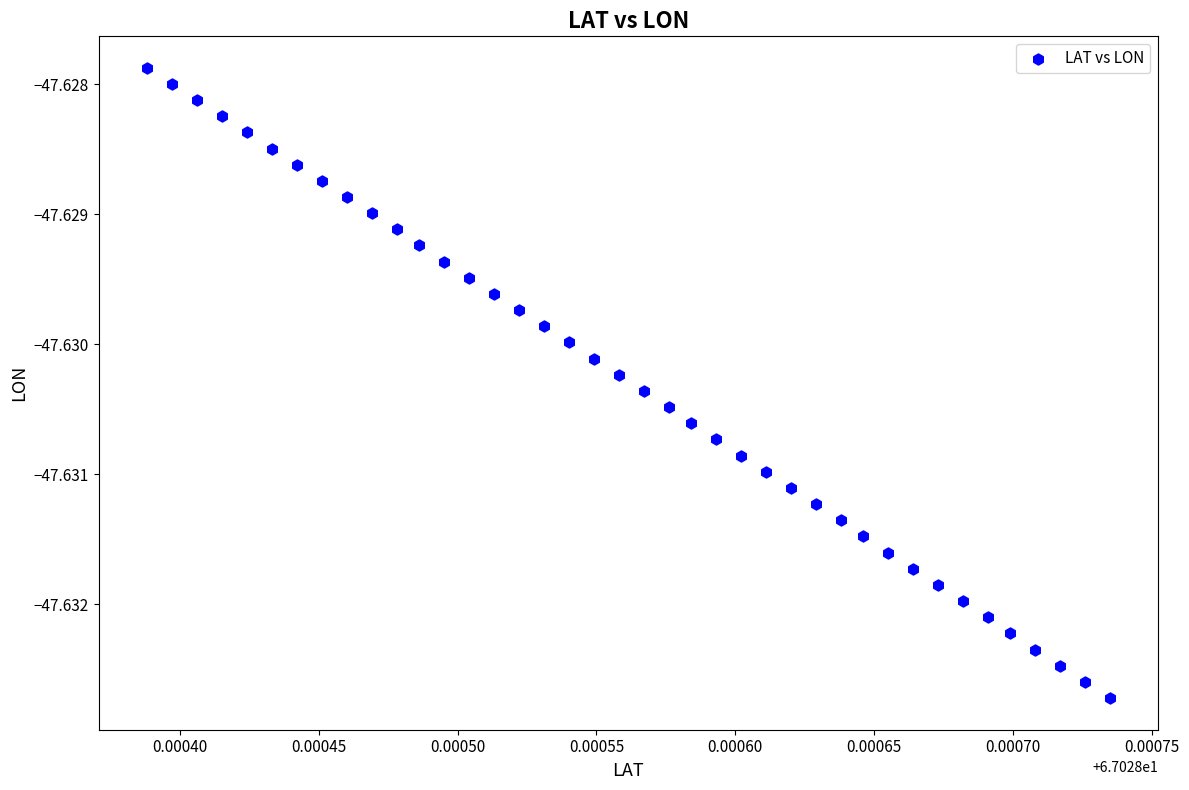

Count the number of points in this scatter plot.

40